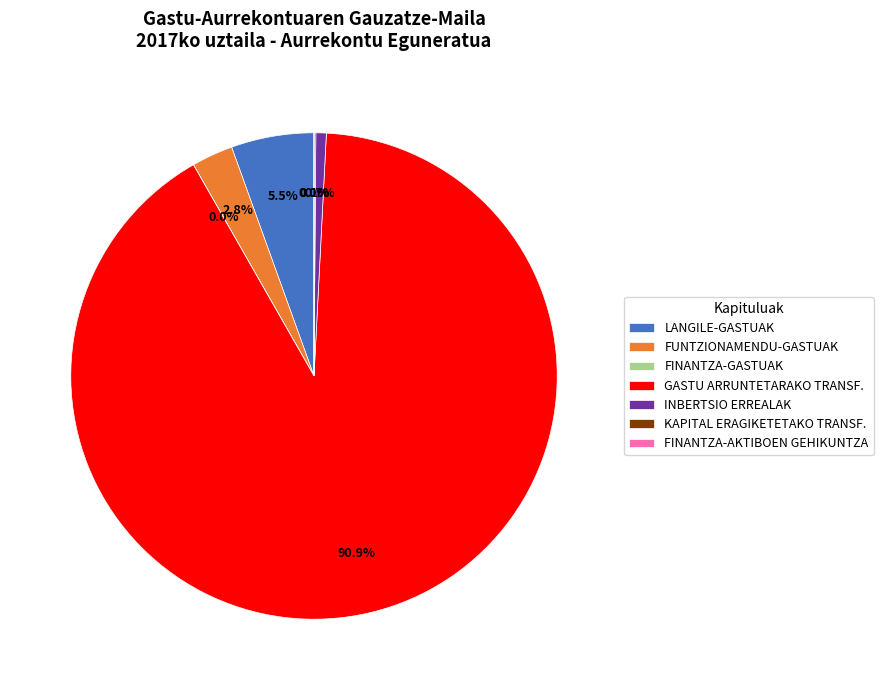

Which slice is the largest?

GASTU ARRUNTETARAKO TRANSF.